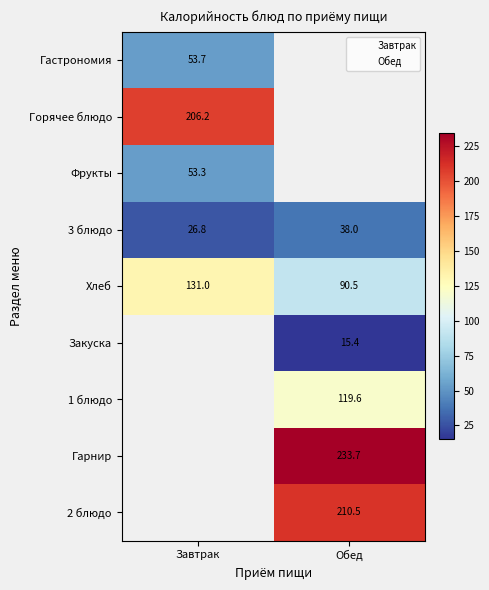

Read the Хлеб value at Завтрак.

131.0